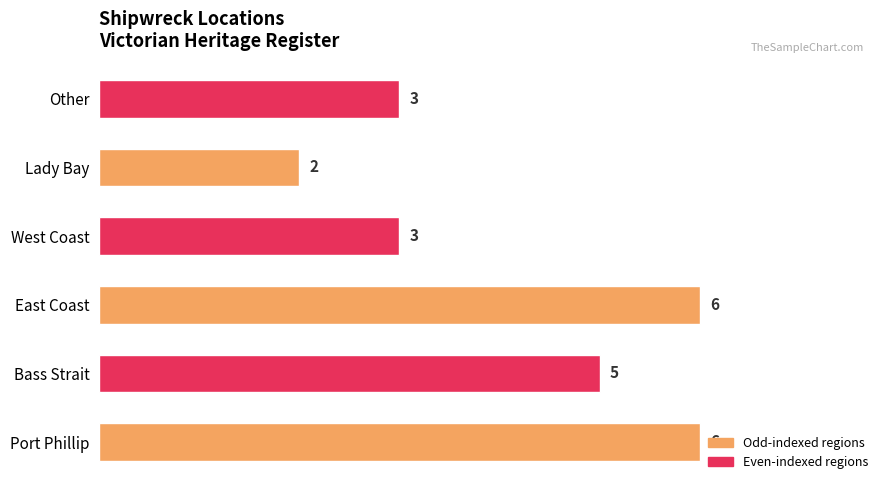

What is the difference between the values at Other and Port Phillip?

3